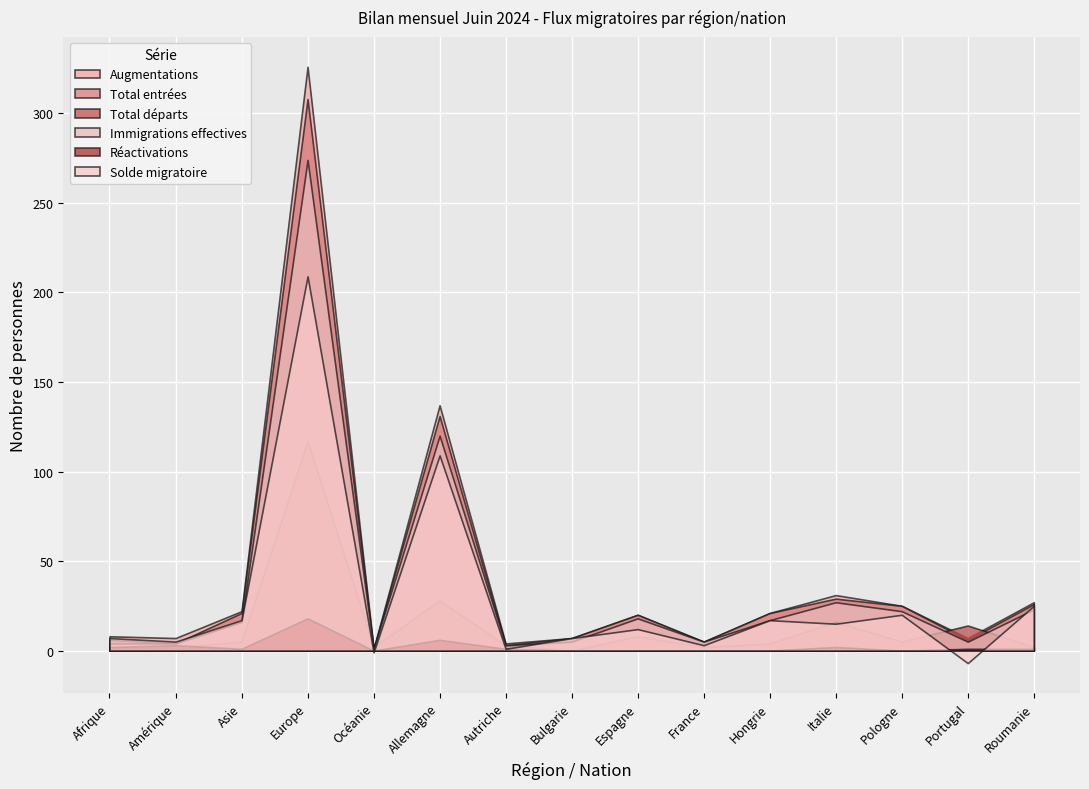

Does the chart display data point markers on the line(s)?

No